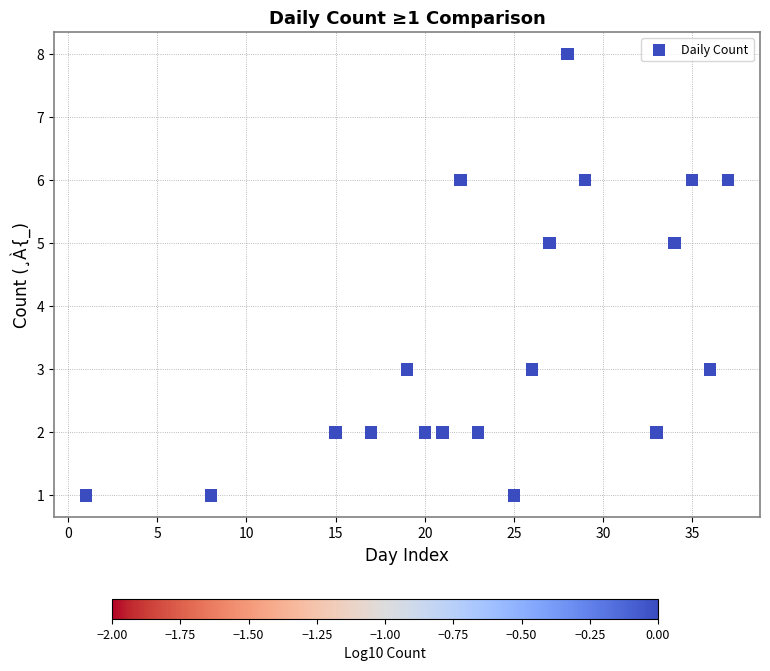

What is the range of X values (max minus min)?

36